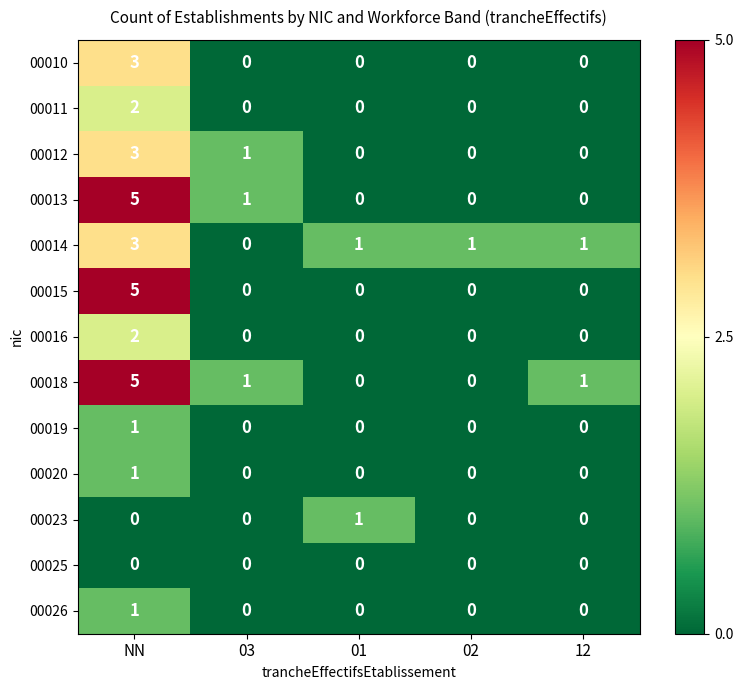

What is the total value across all series at 03?

3